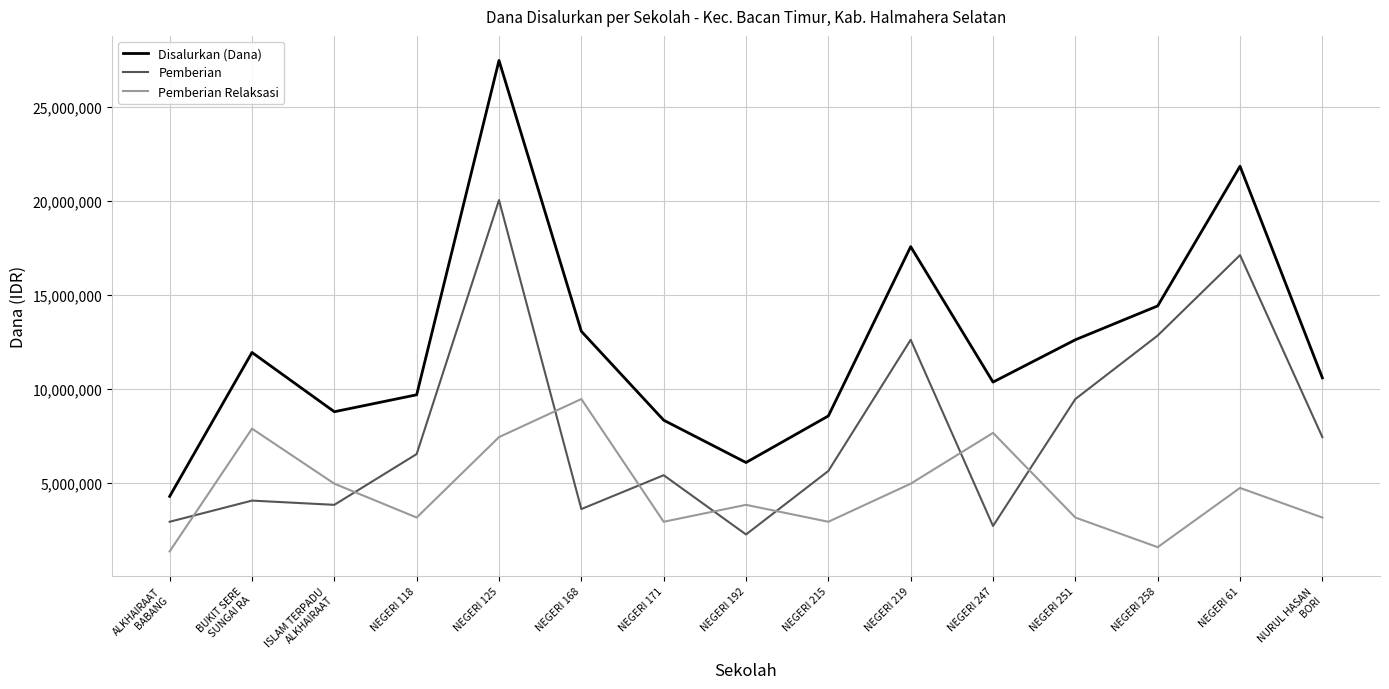

Which series has the widest spread of values?

Disalurkan (Dana)